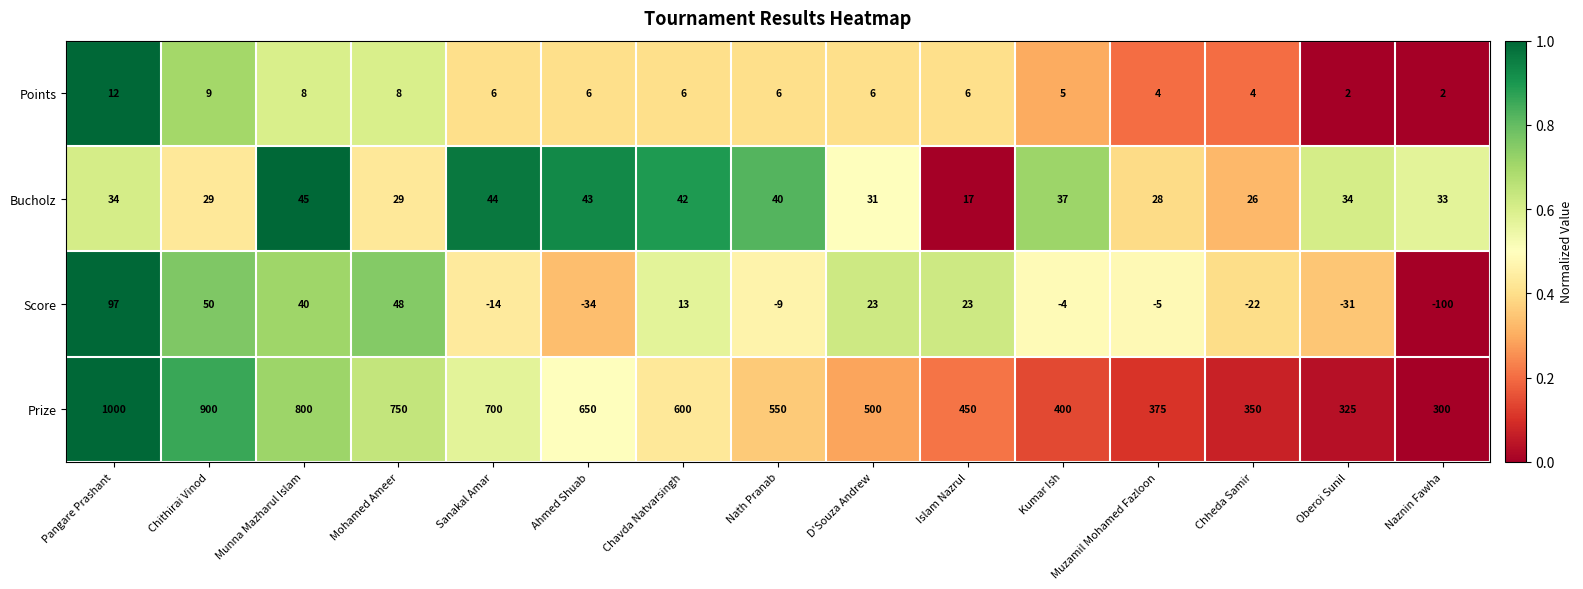

What is the total value across all series at Naznin Fawha?

235